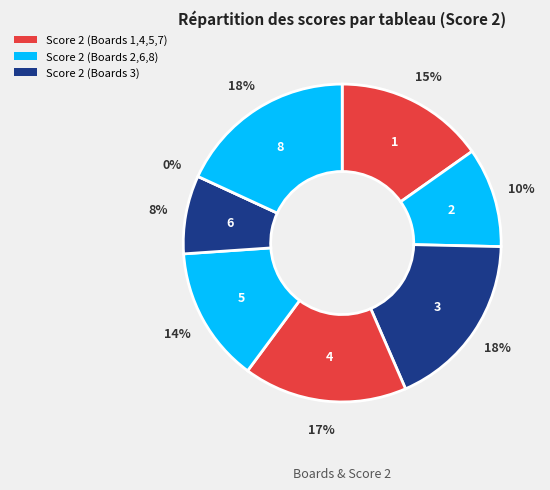

The 6 slice represents 8% of the pie. True or false?

True